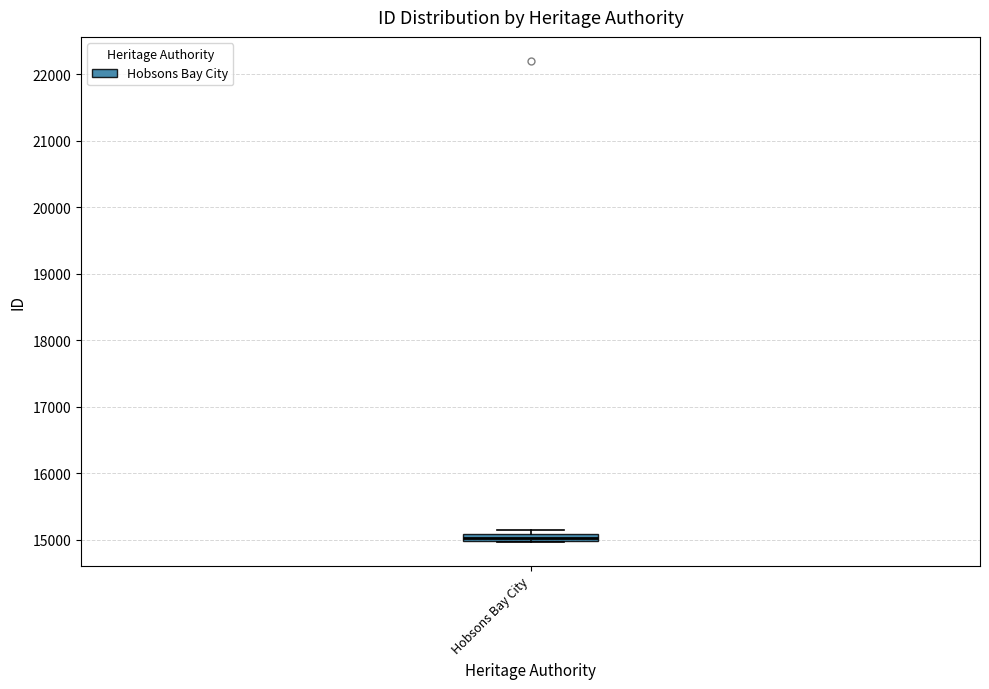

Where is the upper edge of the box for Hobsons Bay City on the y-axis? The values are not printed on the chart, so give them approximately, as read against the axis.

15100